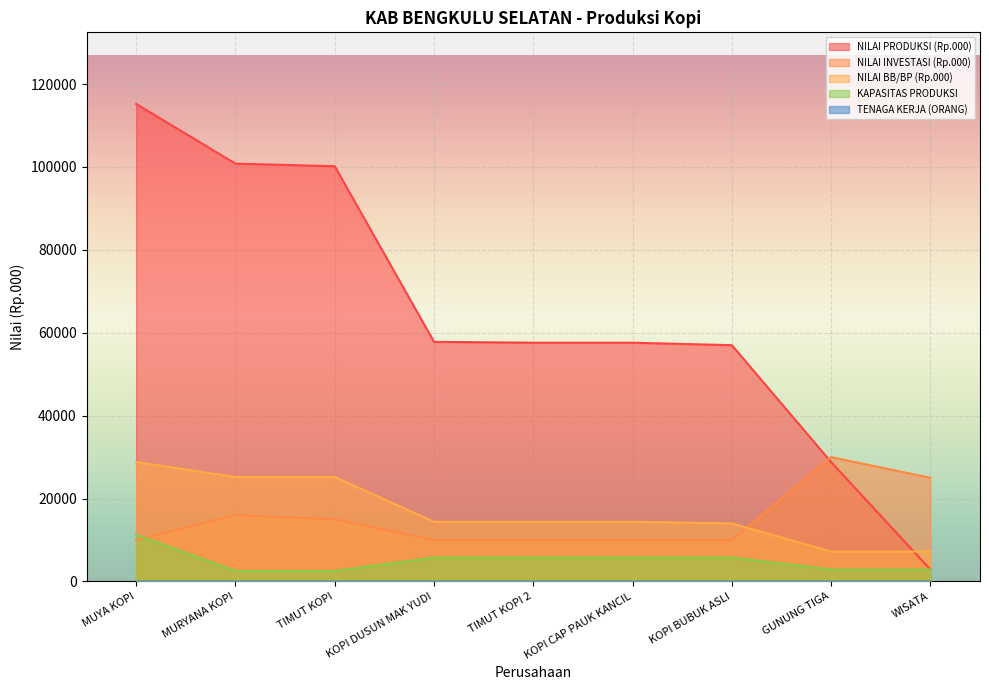

In TENAGA KERJA (ORANG), how many points are lower than both neighbors (excluding endpoints)?

2